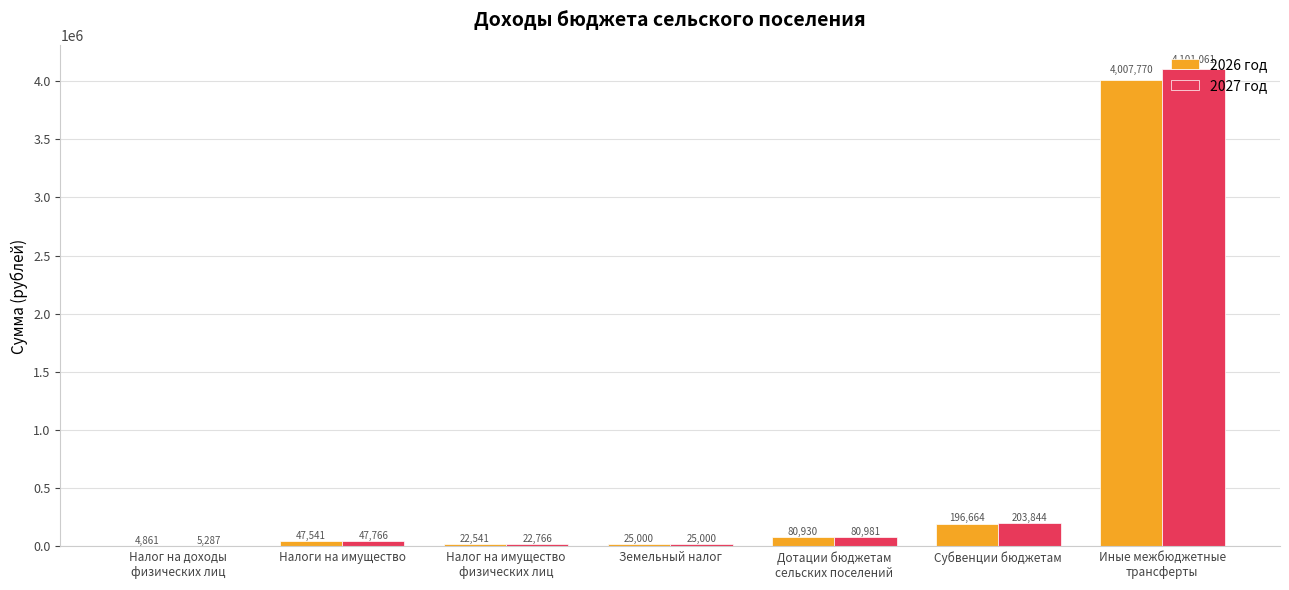

The 2026 год series shows 47541.0 at Налоги на имущество. True or false?

True